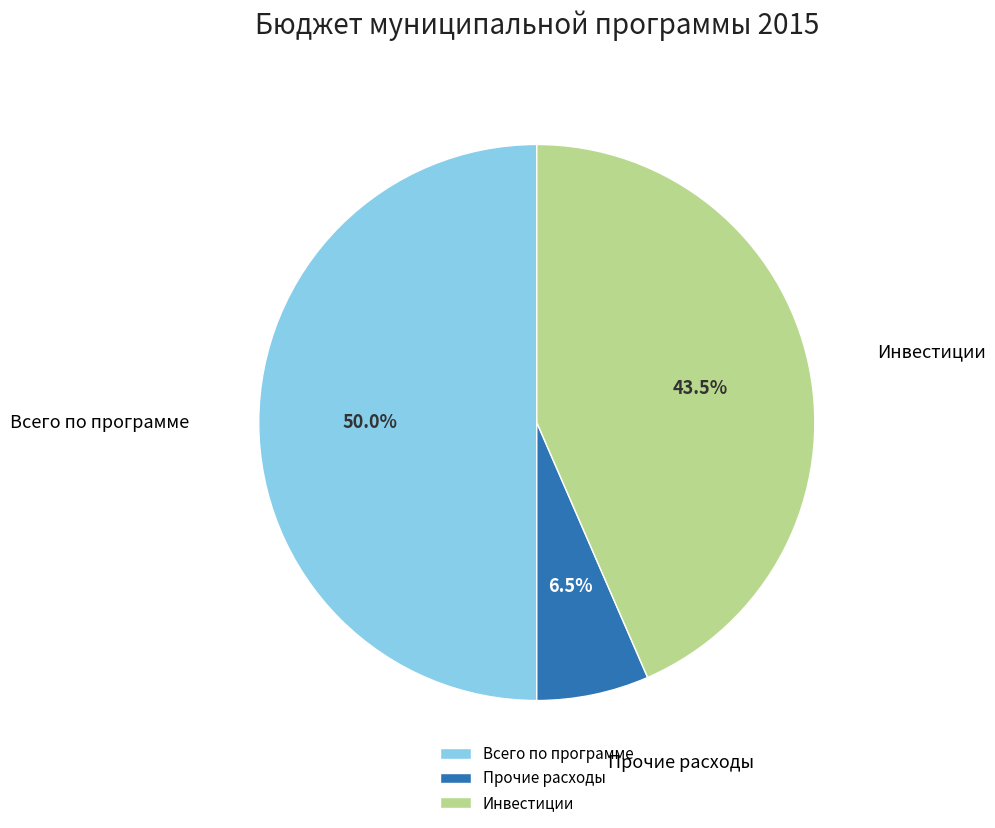

Count the number of slices in the pie.

3